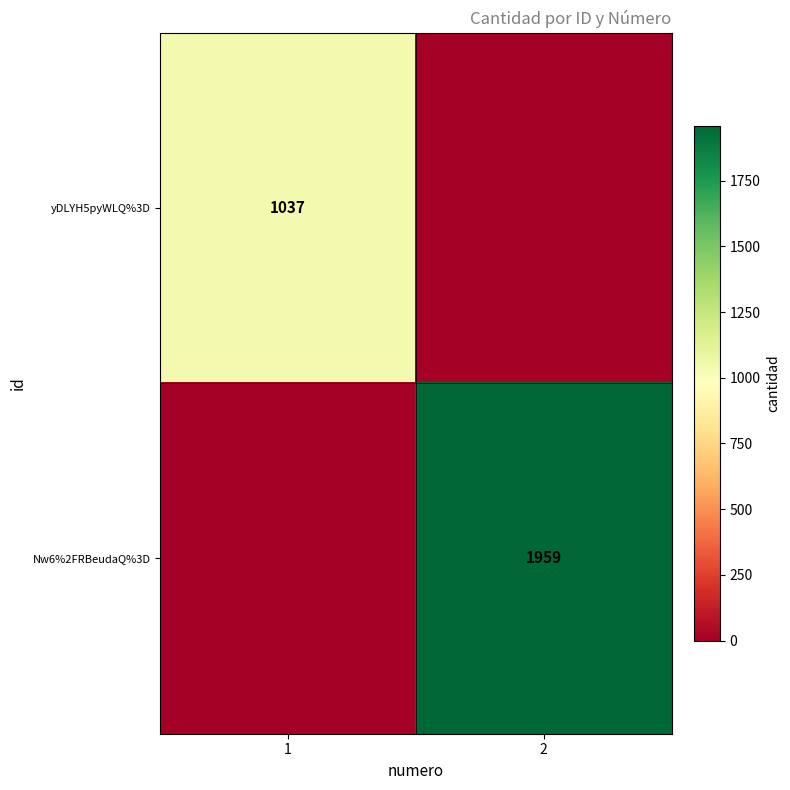

Between 1 and 2, which is larger?

1